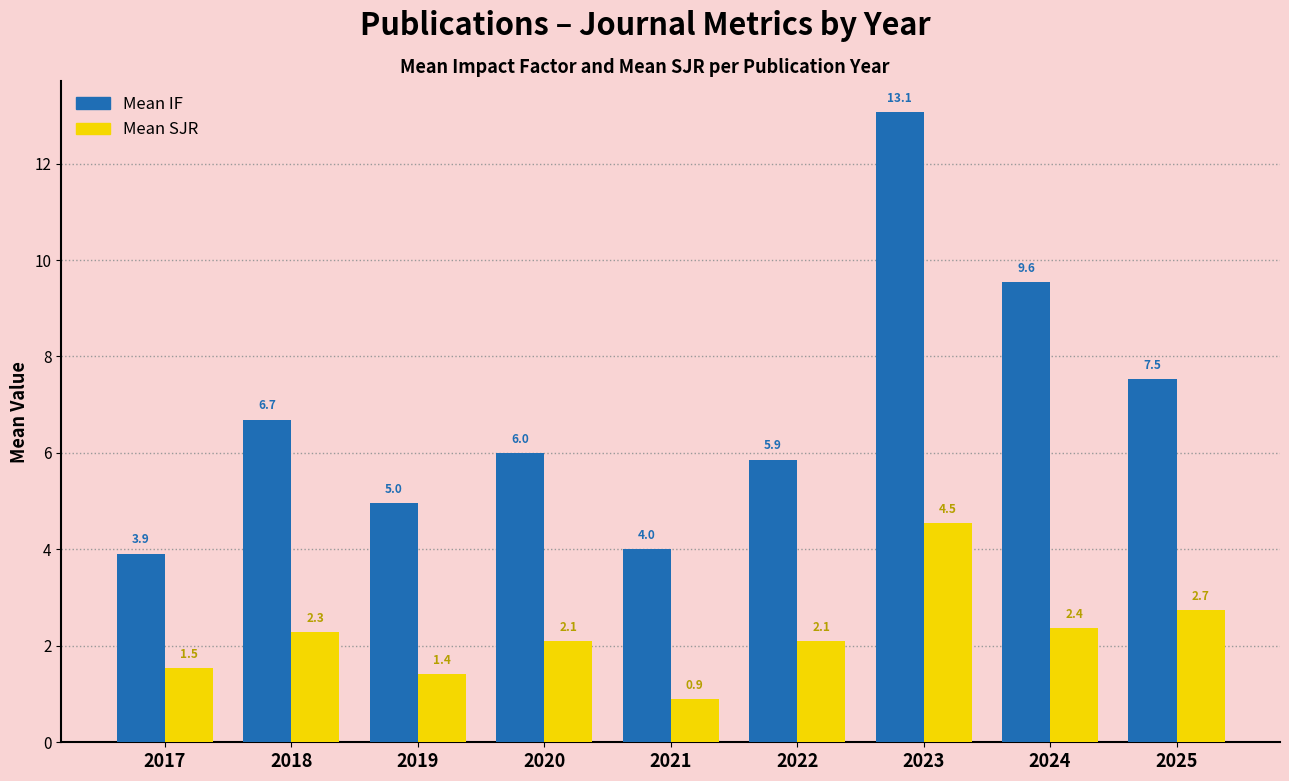

Rank the series by their average value, from lowest to highest.

Mean SJR, Mean IF